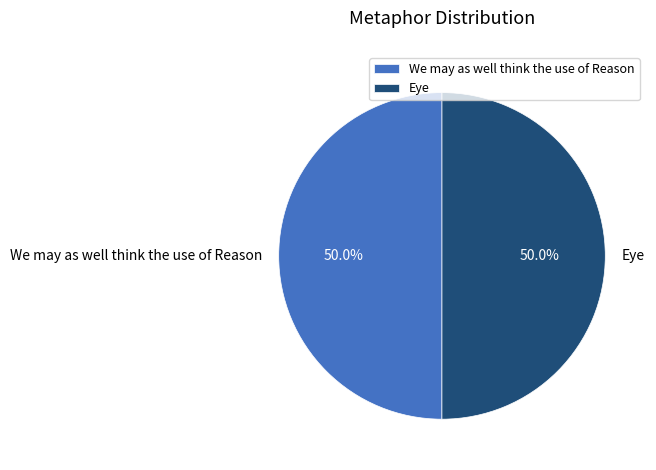

Combined, what portion of the pie is We may as well think the use of Reason and Eye?

100.0%